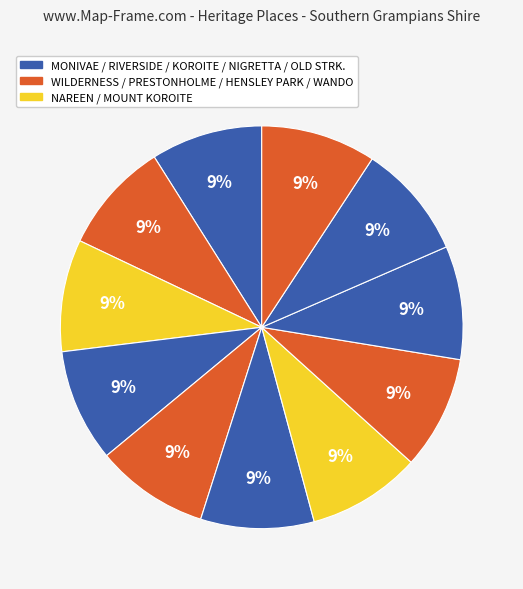

Which category has the smallest portion of the pie?

MONIVAE